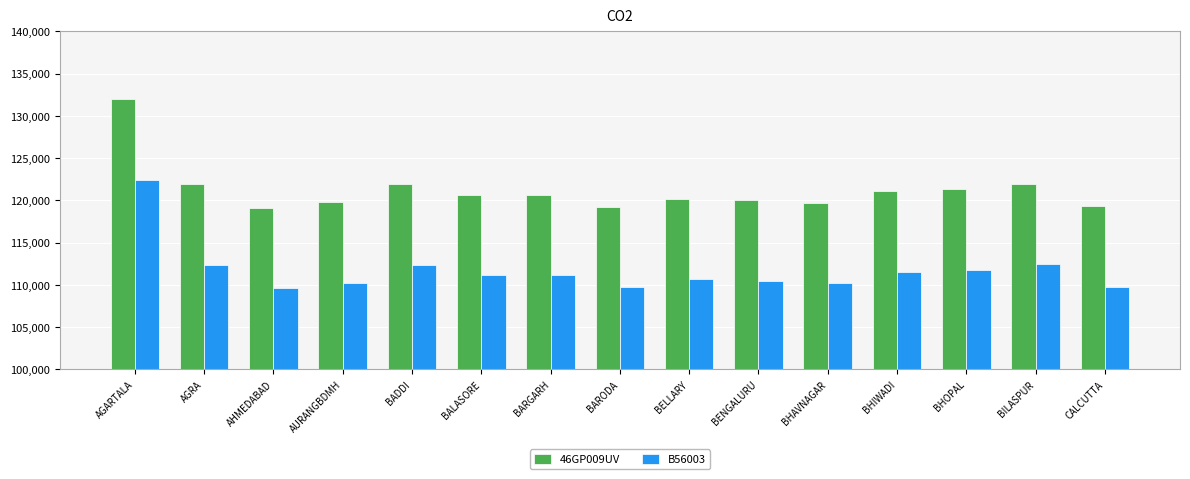

What is the sum of all 46GP009UV values?

1819050